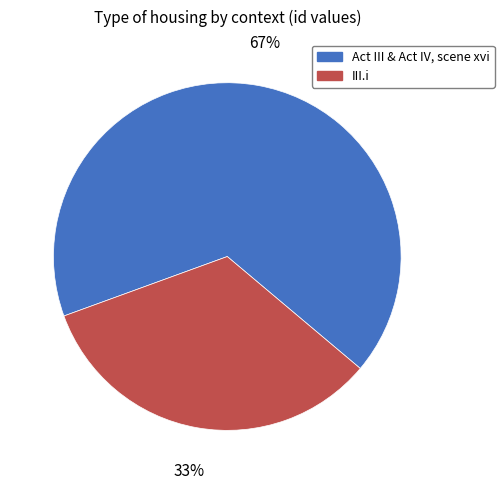

To the nearest percent, what is the average slice percentage?

50%